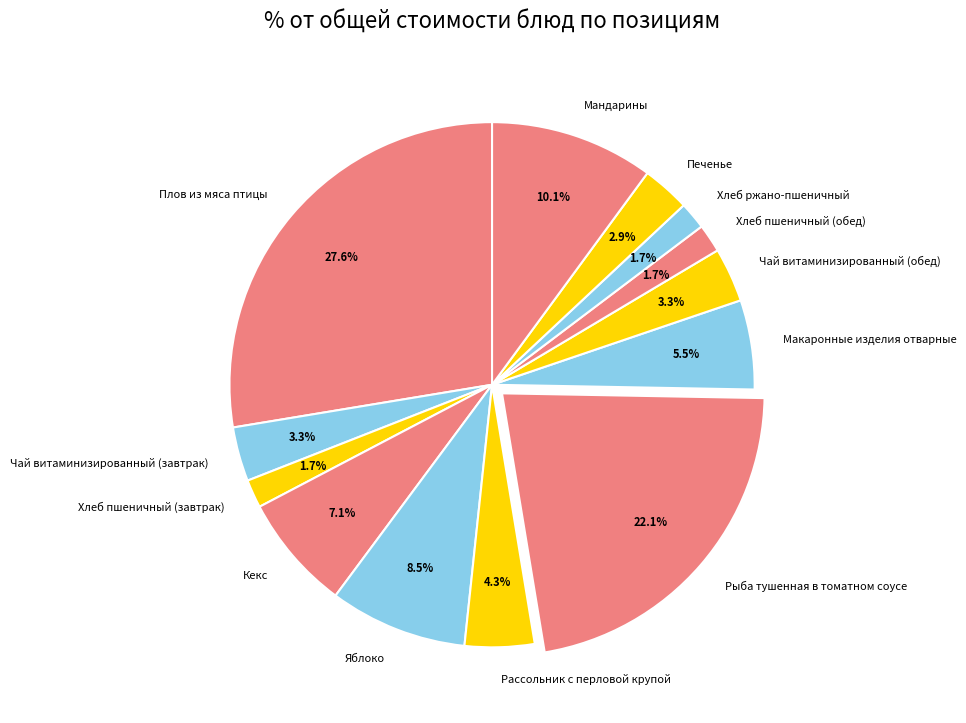

Does Плов из мяса птицы represent more than half of the total?

No